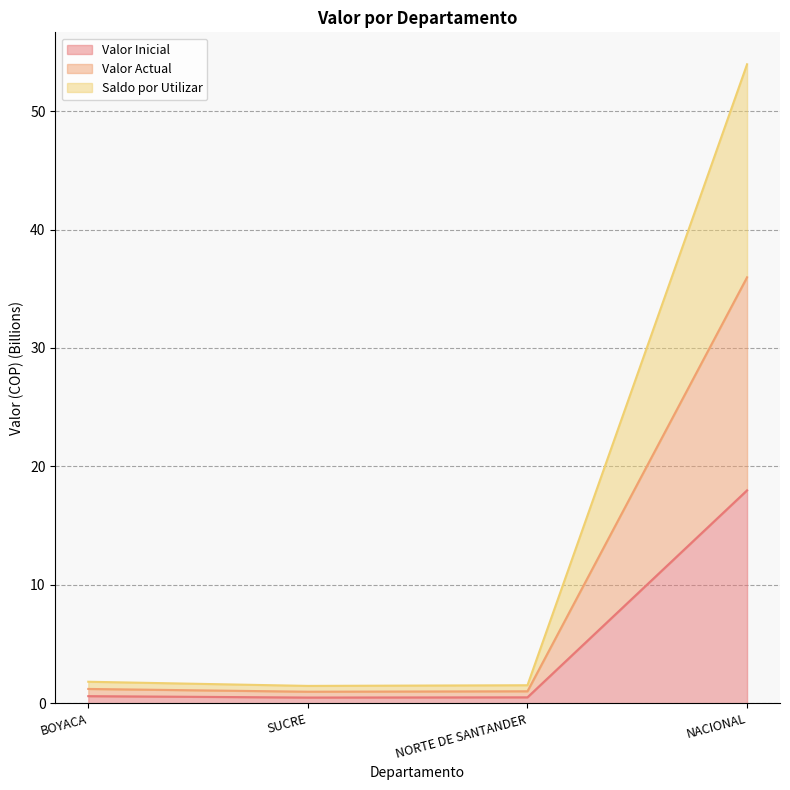

True or false: Valor Actual and Valor Inicial intersect in this chart.

False